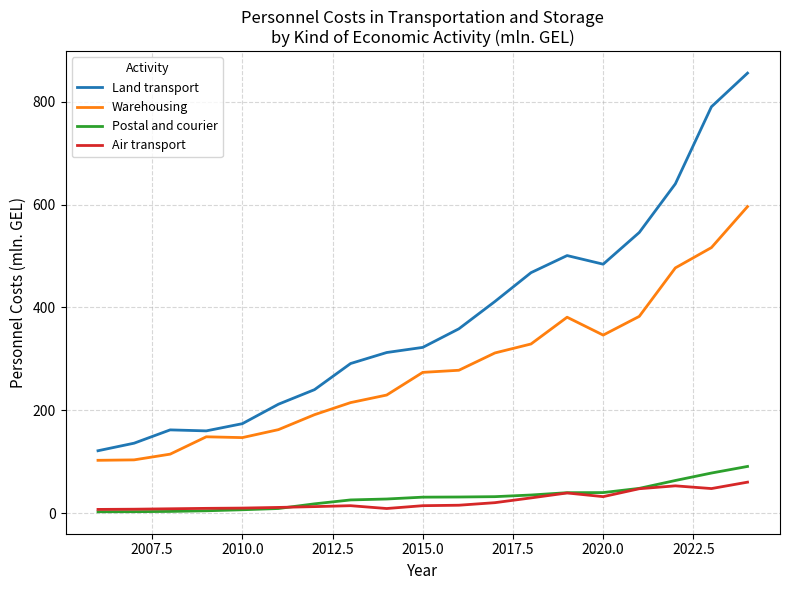

What are all the series names shown in the legend?

Land transport, Warehousing, Postal and courier, Air transport